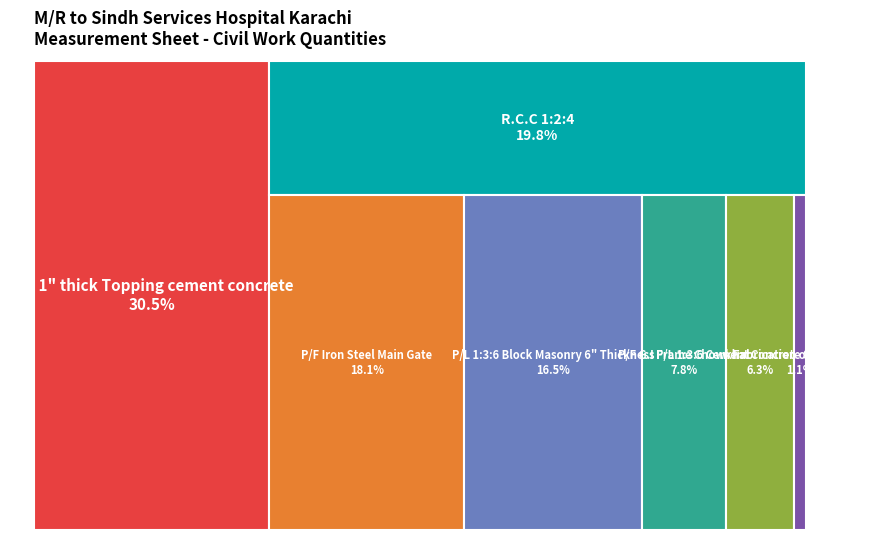

Count the number of slices in the pie.

7